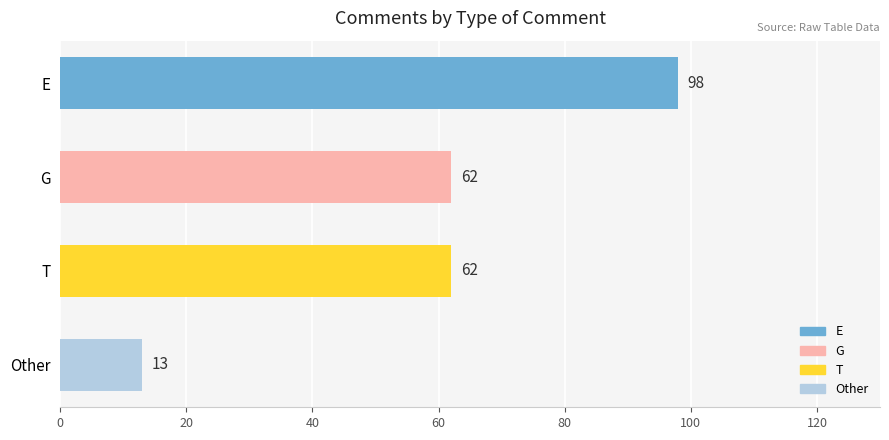

What is the sum of all values?

235